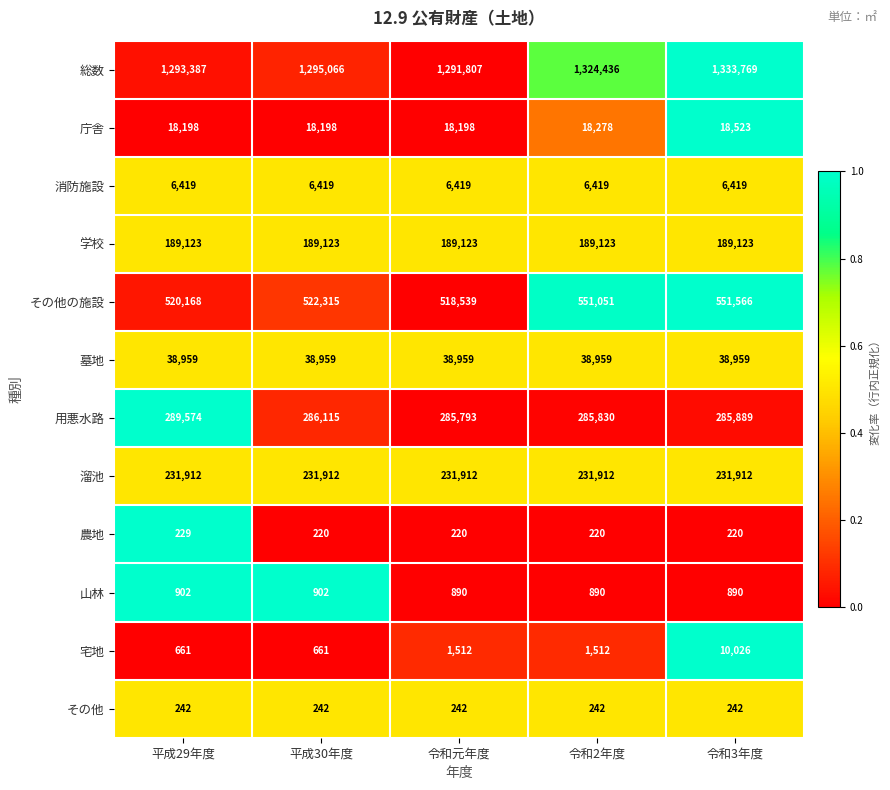

At which label is その他の施設 closest to 535052?

平成30年度